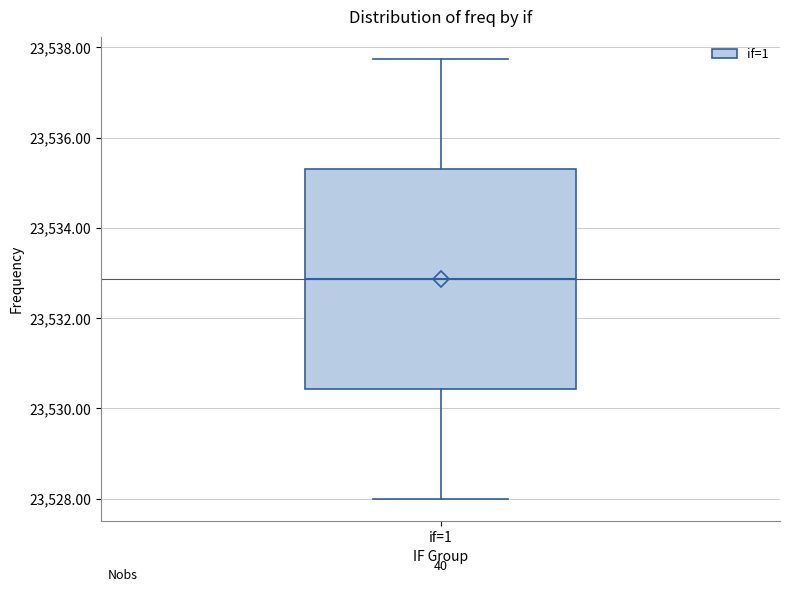

Where is the upper edge of the box for if=1 on the y-axis? The values are not printed on the chart, so give them approximately, as read against the axis.

23535.4